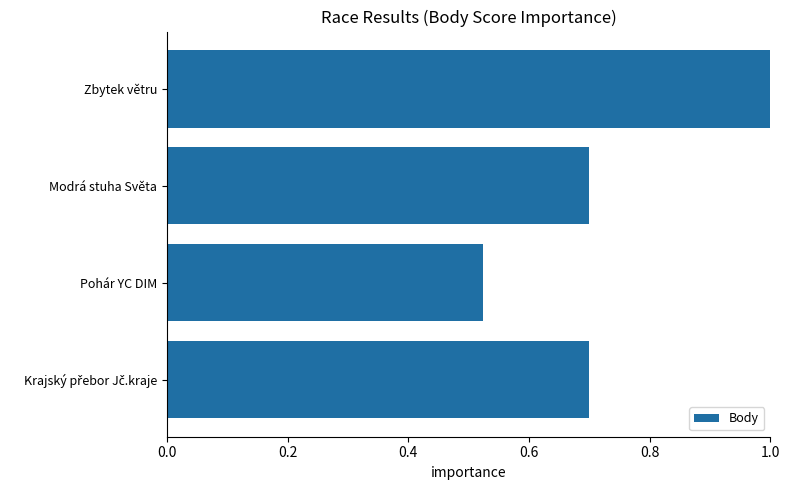

How many values are between 0 and 1?

4